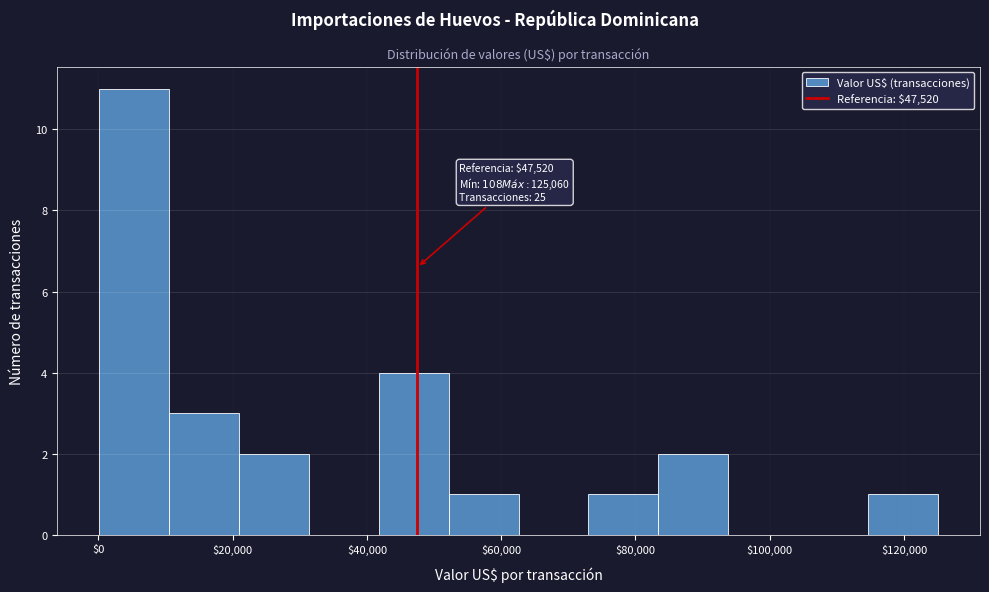

Which range on the x-axis has the tallest bar?

0 to 10000